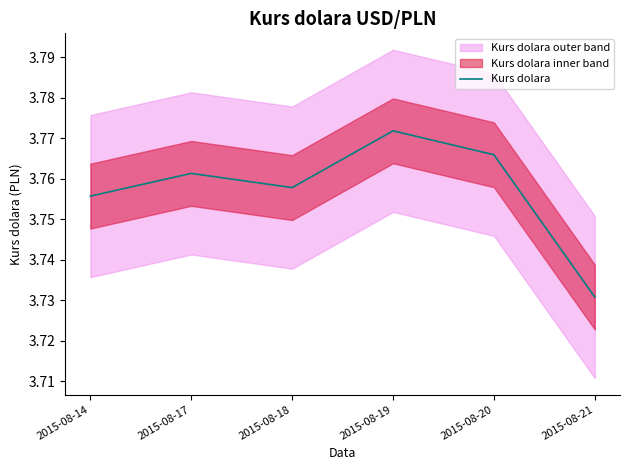

How many values are between 3 and 4?

6